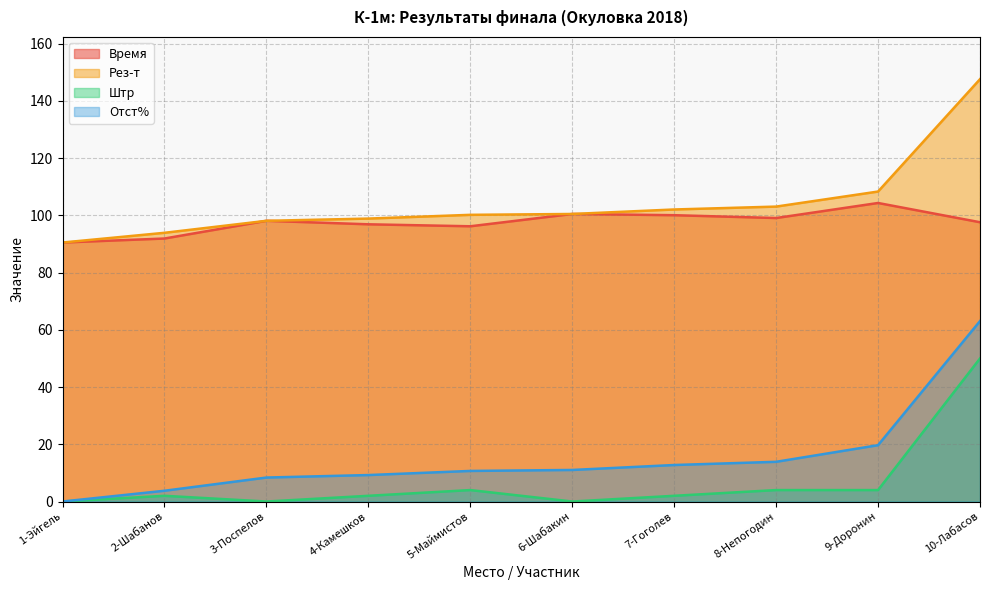

True or false: Отст% and Рез-т intersect in this chart.

False